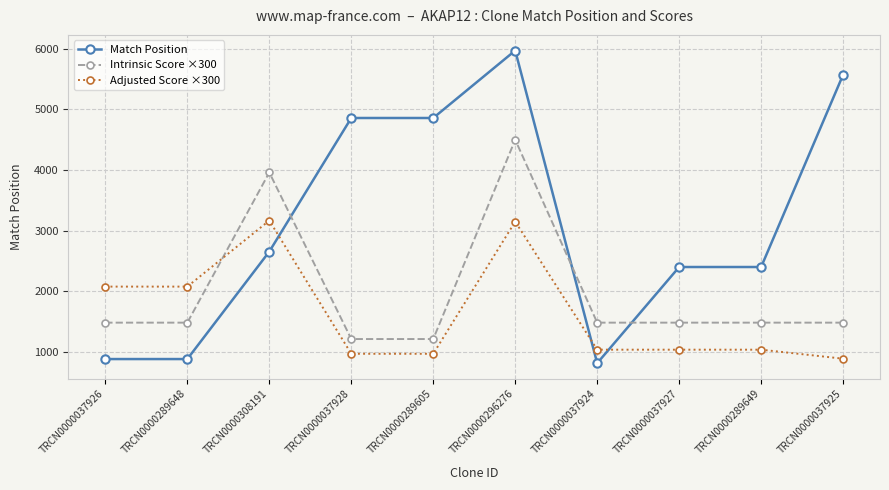

How many data points does each series have?

10